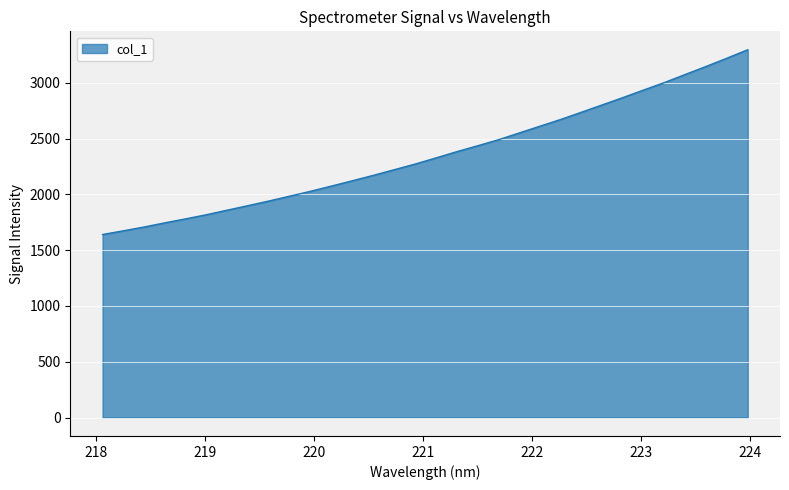

What is the difference between the maximum and minimum values?

1655.5